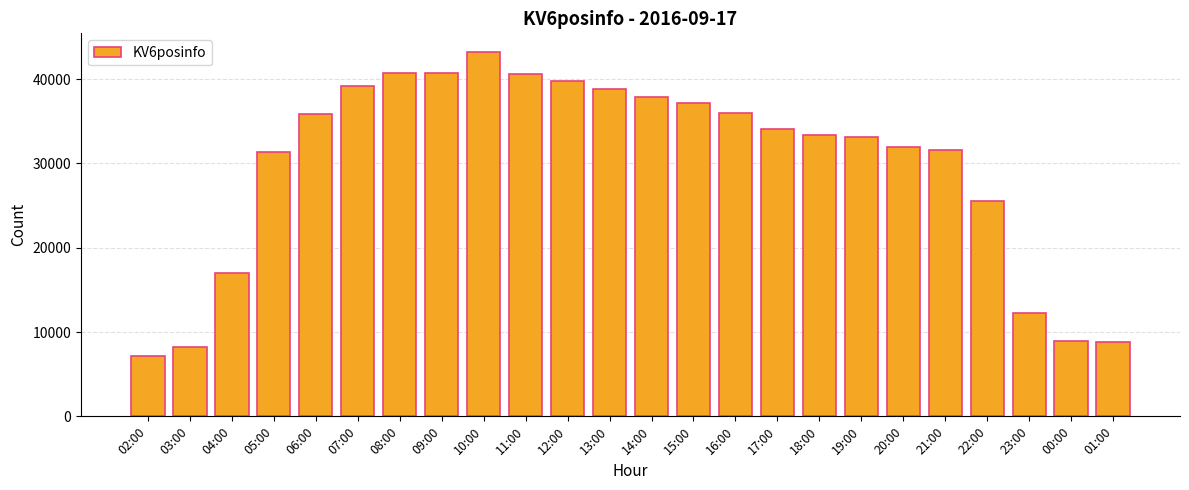

What is the value of the 23rd bar from the left?

8964